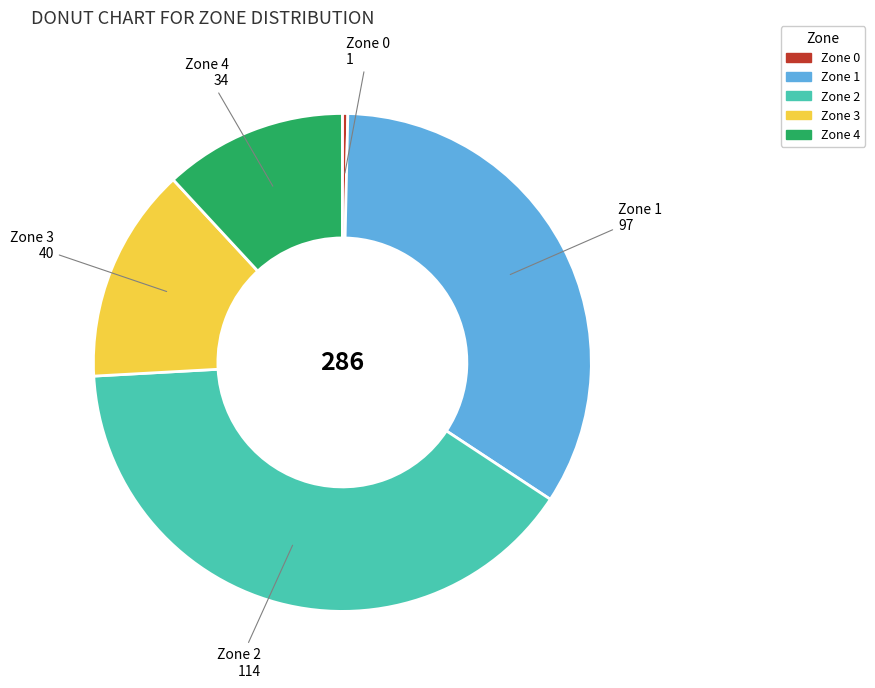

Which slice is the largest?

Zone 2